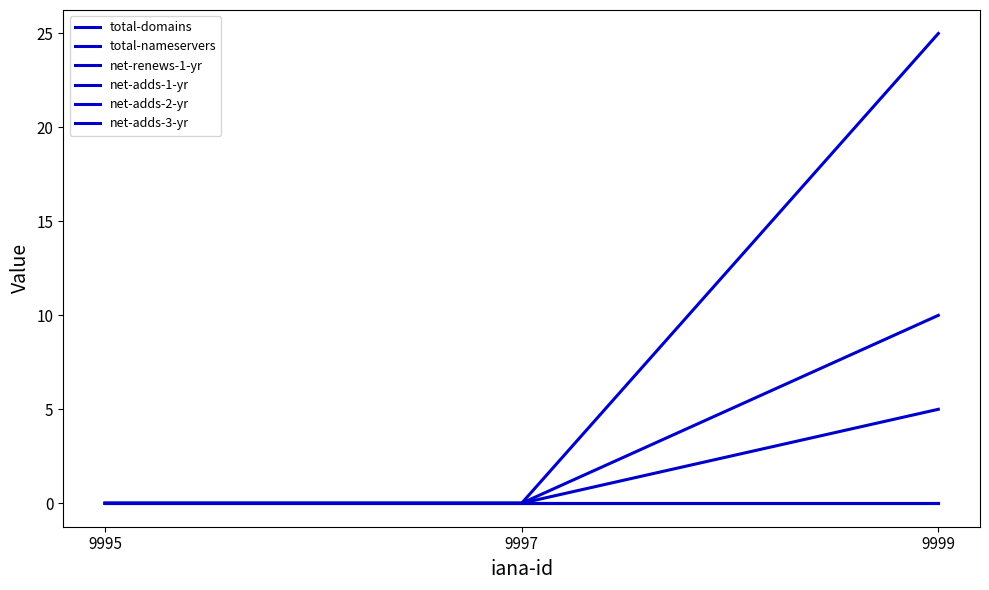

Reading right to left, what are all the values shown in this chart?

total-domains: 25	0	0
total-nameservers: 10	0	0
net-renews-1-yr: 5	0	0
net-adds-1-yr: 0	0	0
net-adds-2-yr: 0	0	0
net-adds-3-yr: 0	0	0